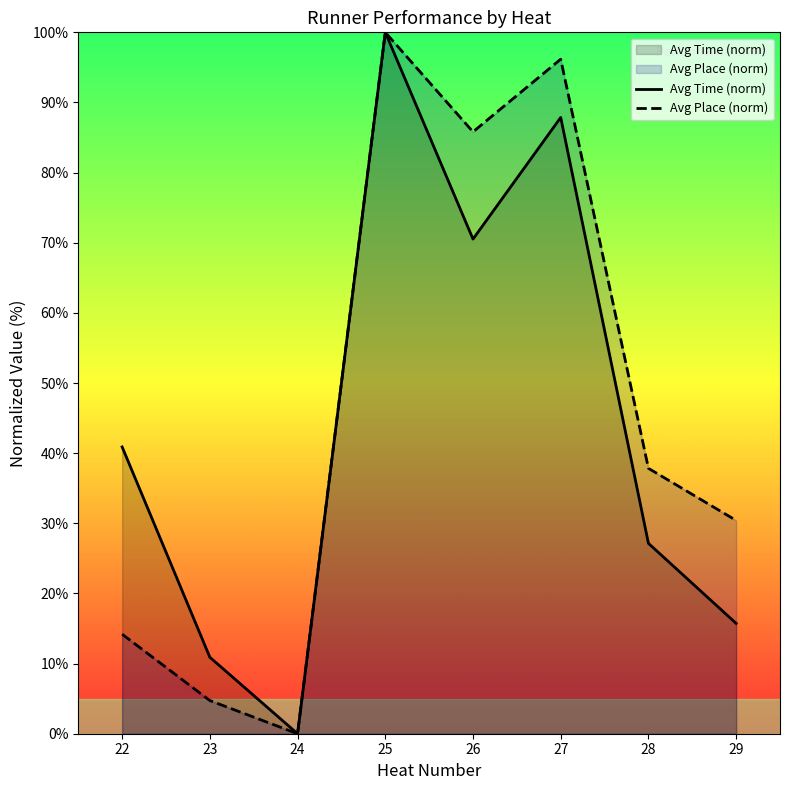

What is the greatest value displayed?

100.0